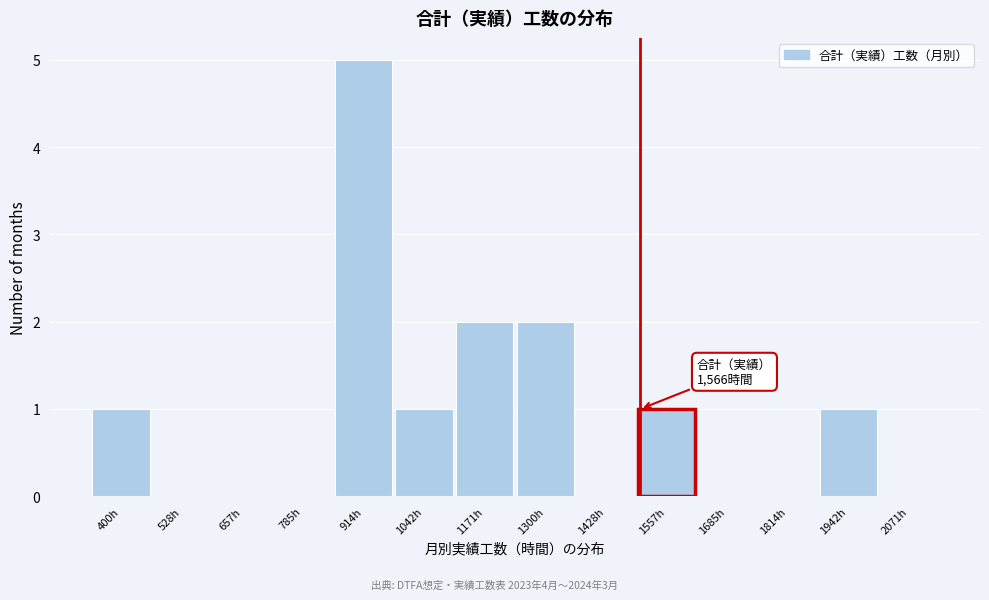

Reading left to right, list all the values displayed in this chart.

400h=1	528h=0	657h=0	785h=0	914h=5	1042h=1	1171h=2	1300h=2	1428h=0	1557h=1	1685h=0	1814h=0	1942h=1	2071h=0